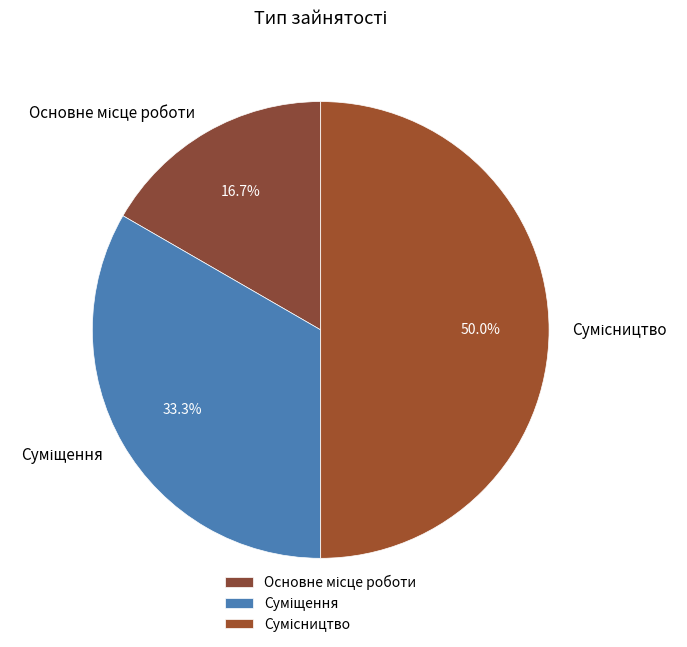

Count the number of slices in the pie.

3